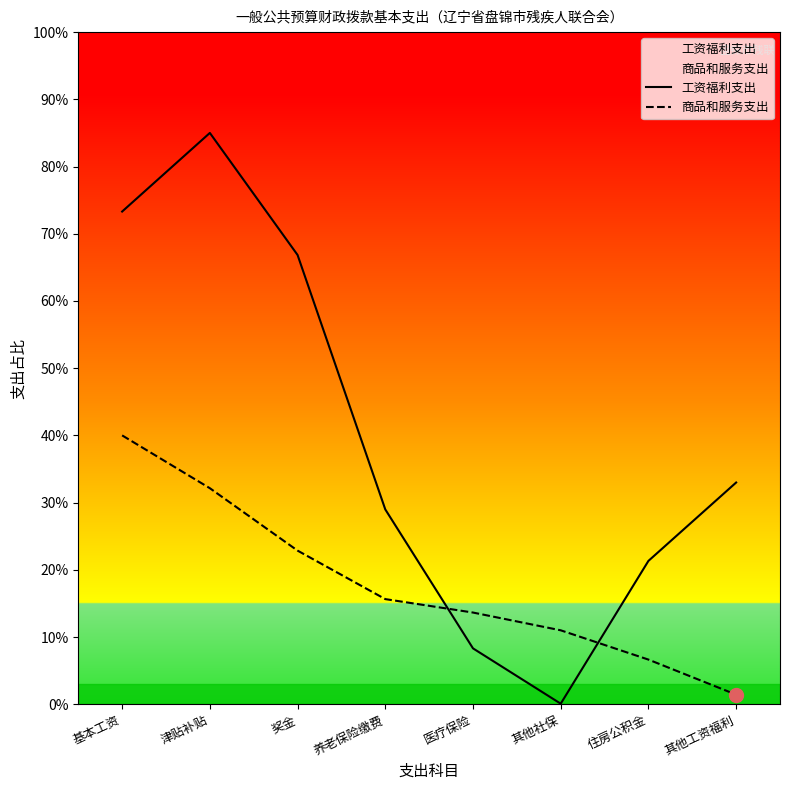

Between 奖金 and 养老保险缴费, which series saw the biggest shift?

工资福利支出